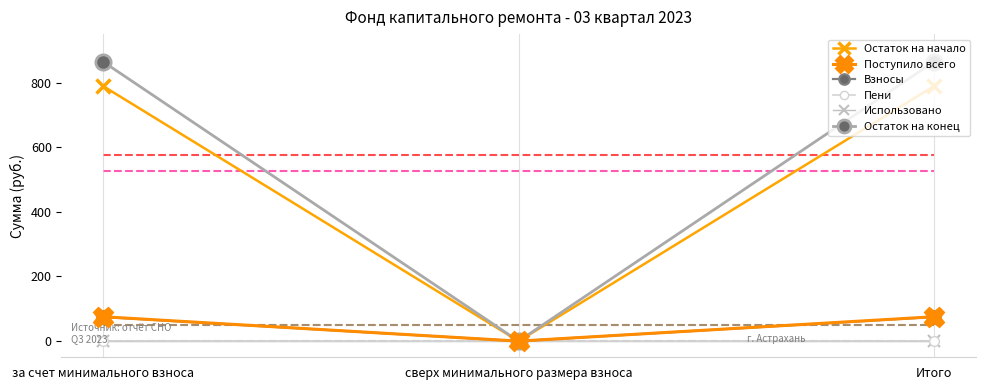

At which label does Пени reach its minimum?

сверх минимального размера взноса